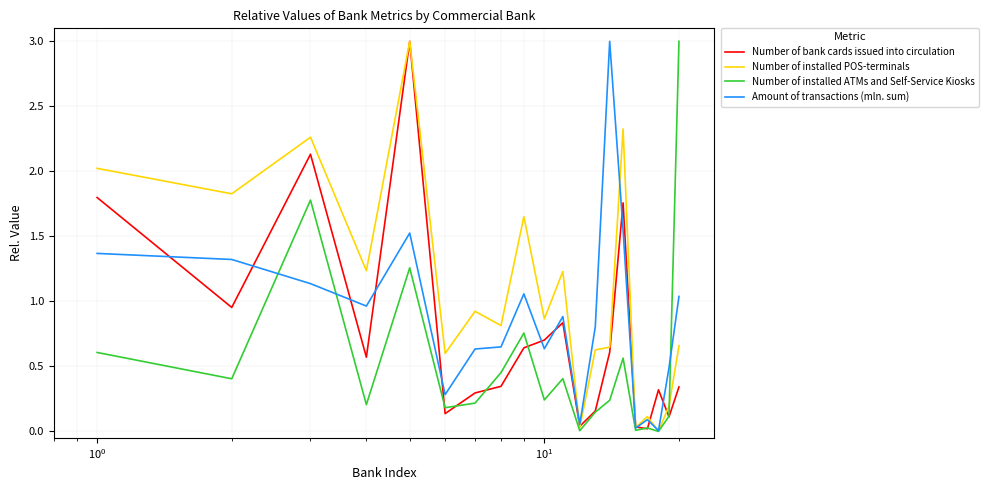

List the series in order of their overall mean, highest first.

Number of installed POS-terminals, Amount of transactions (mln. sum), Number of bank cards issued into circulation, Number of installed ATMs and Self-Service Kiosks